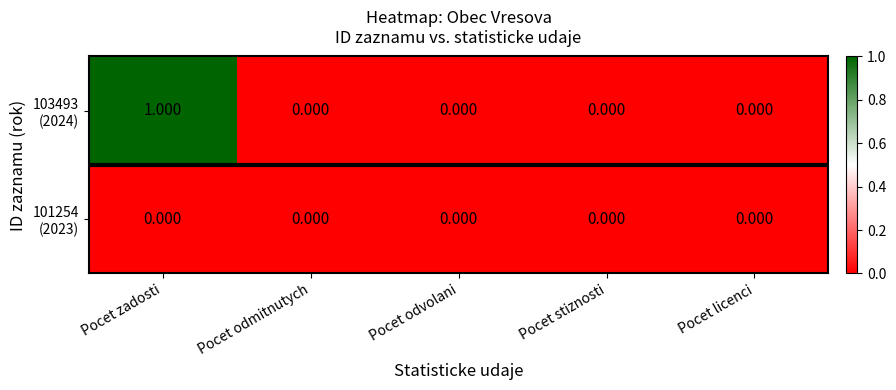

At which category is the sum across all series the highest?

Pocet zadosti